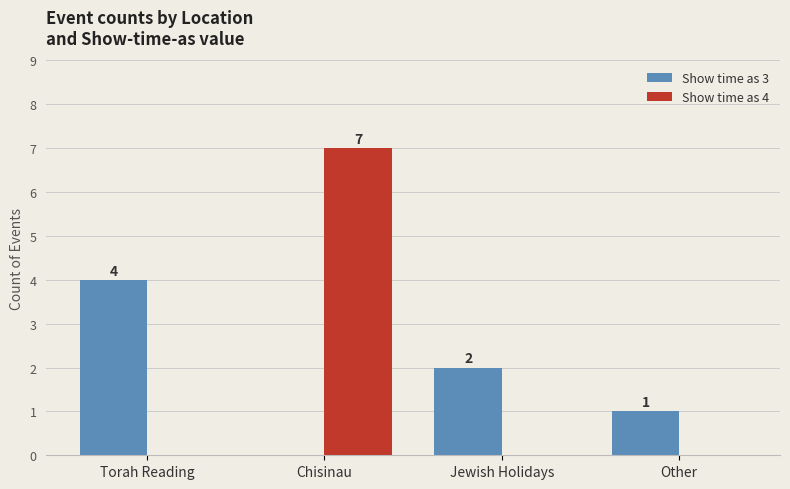

What are all the series names shown in the legend?

Show time as 3, Show time as 4